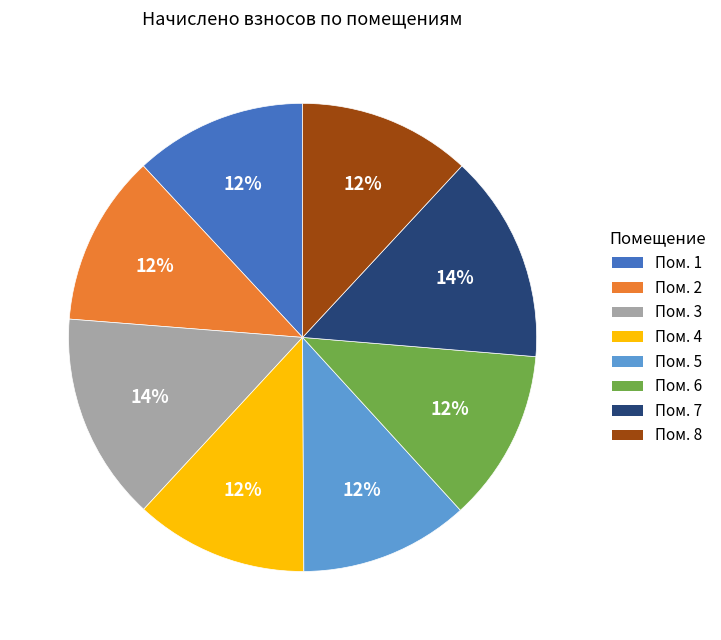

To the nearest percent, what portion does Пом. 5 represent?

12%